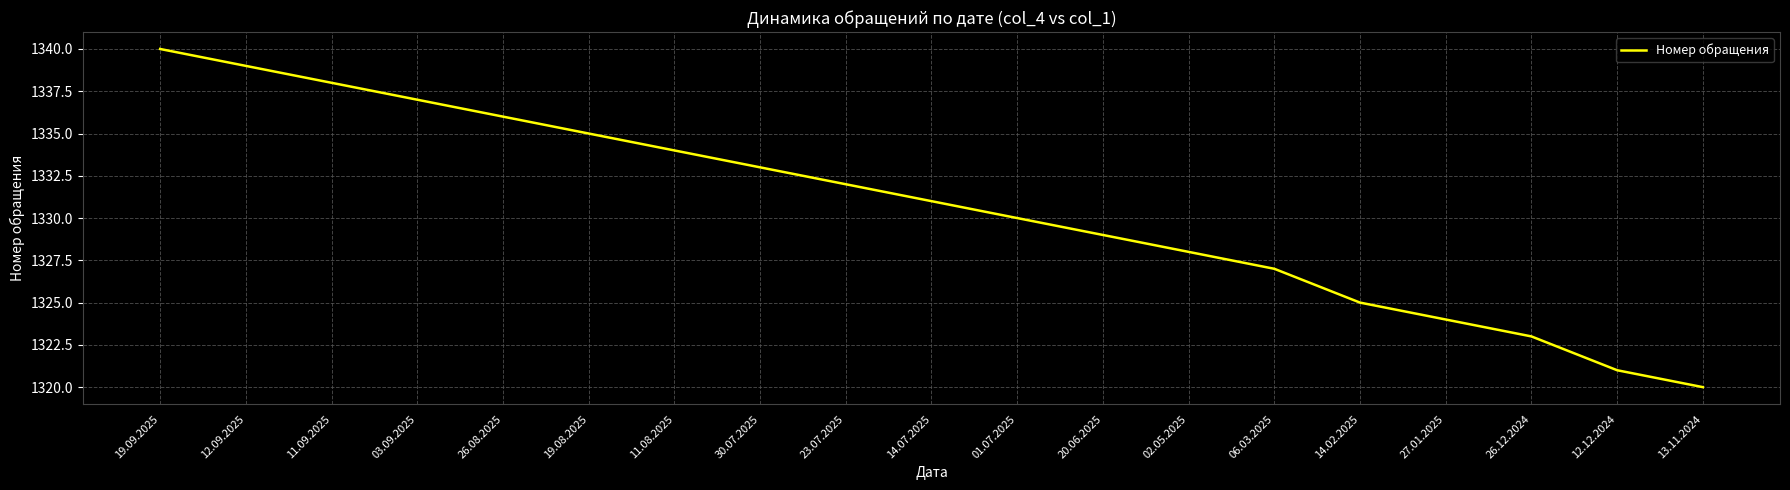

What is the maximum value shown in the chart?

1340